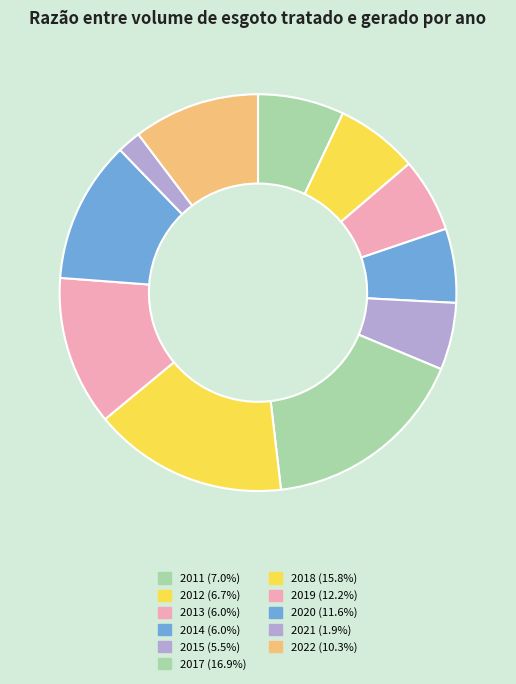

The 2012 slice represents 7% of the pie. True or false?

True